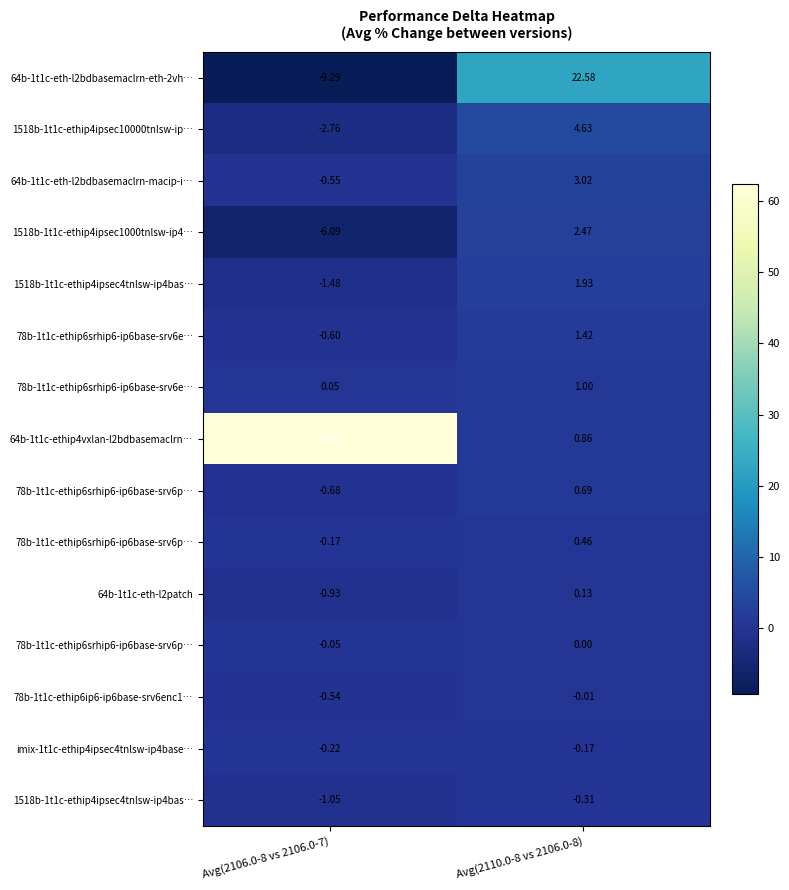

Between Avg(2110.0-8 vs 2106.0-8) and Avg(2106.0-8 vs 2106.0-7), which is larger?

Avg(2110.0-8 vs 2106.0-8)